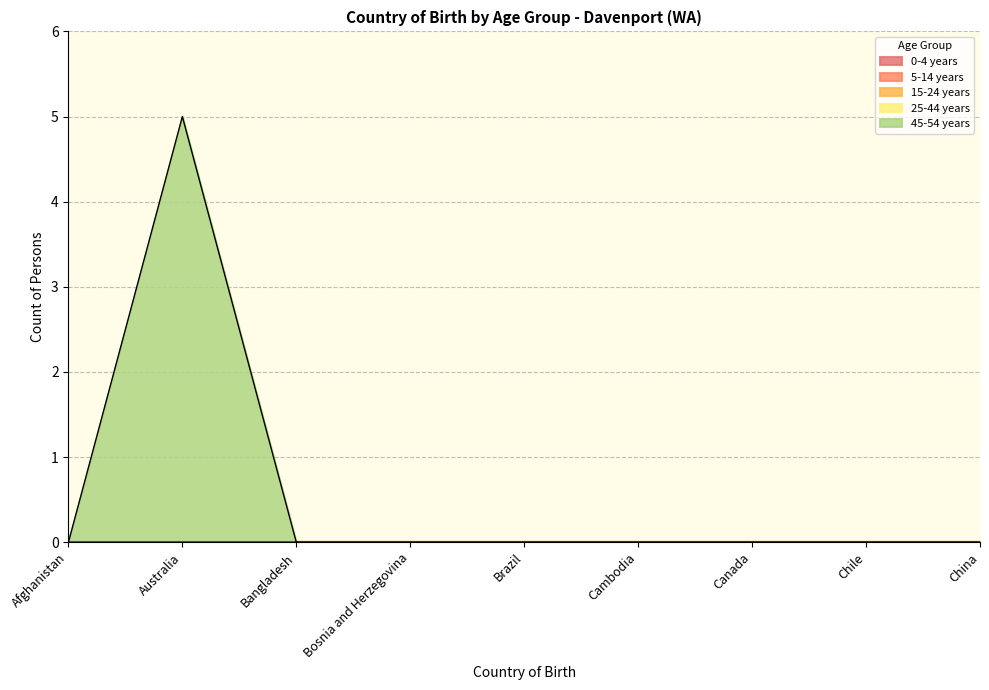

What is the label of the 8th point from the right?

Australia